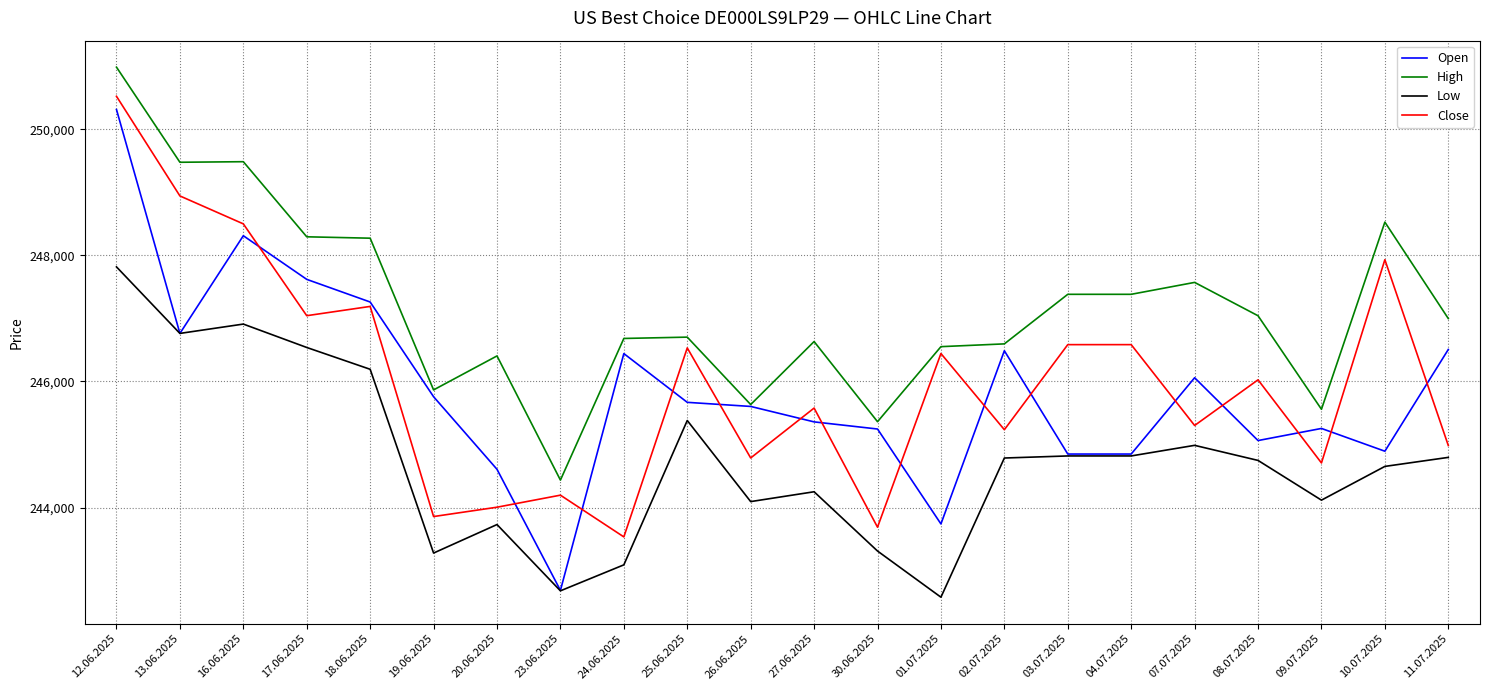

Count the number of categories in the chart.

22